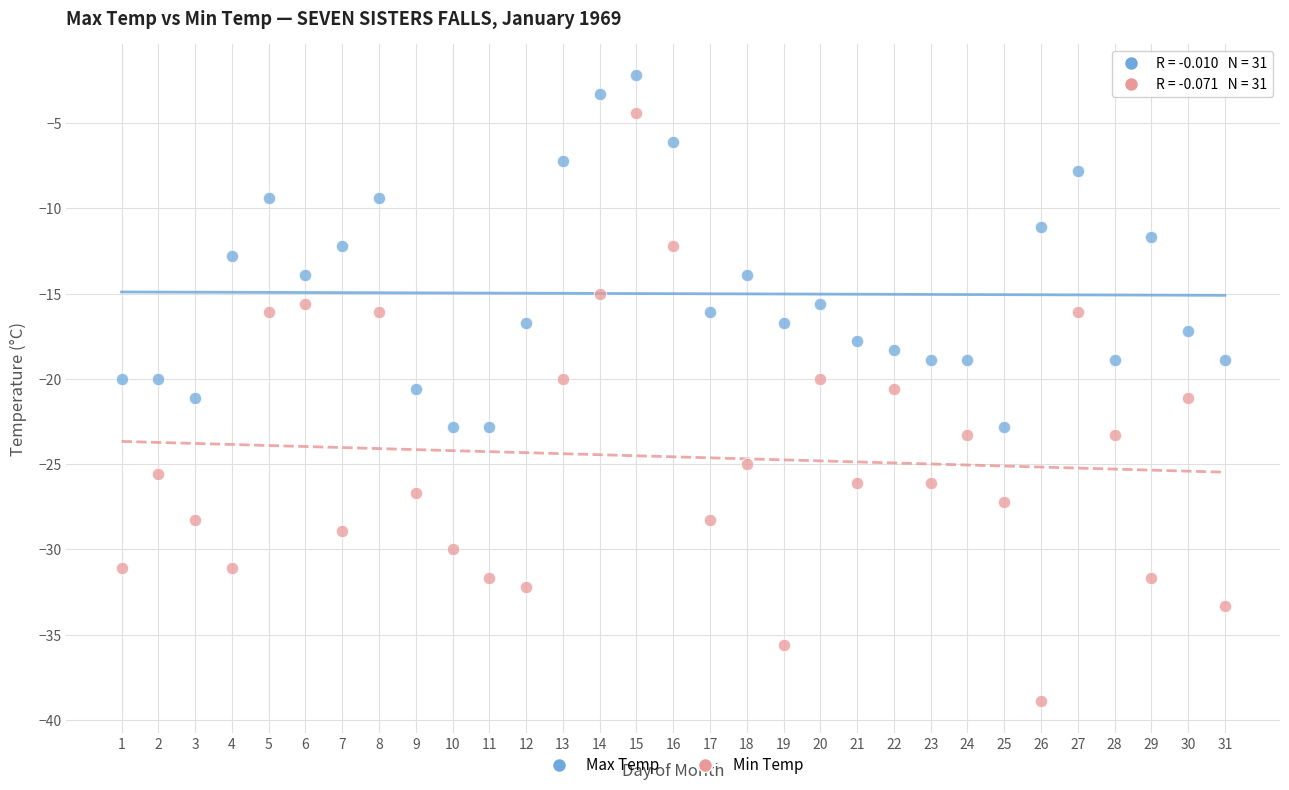

Which series has the widest spread of Y values?

Min Temp